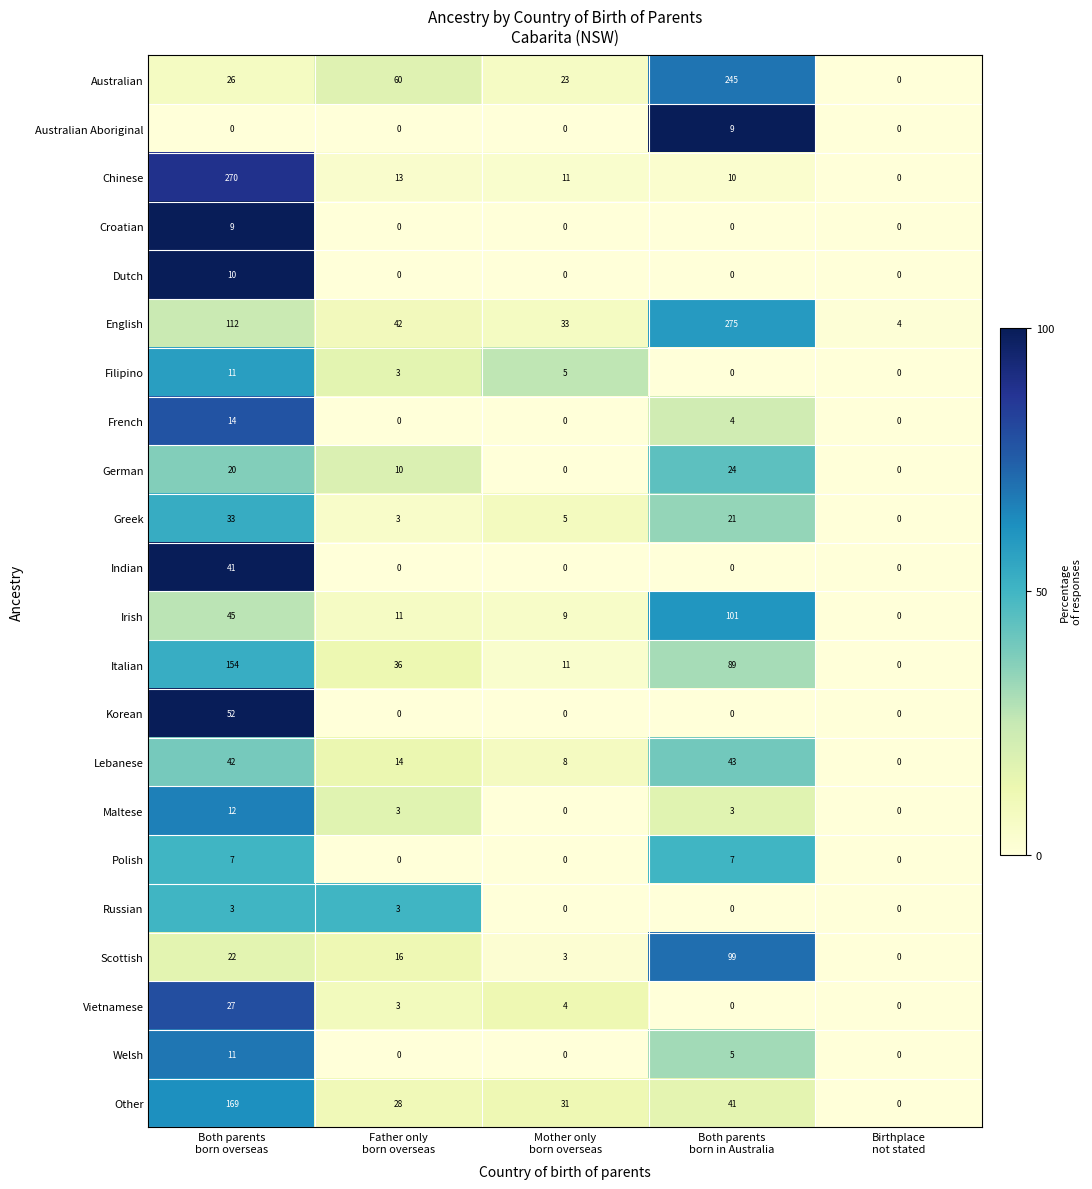

At which category is the sum across all series the highest?

Both parents
born overseas